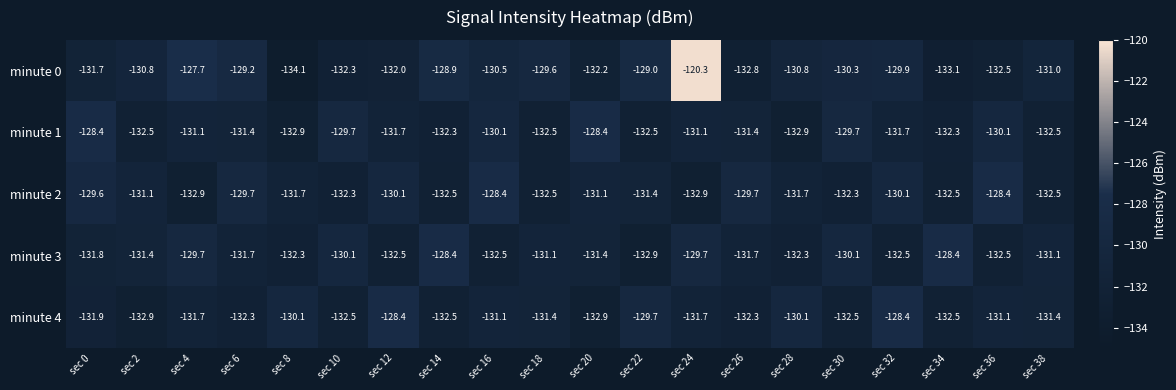

The value of minute 2 at sec 18 is -132.5. True or false?

True